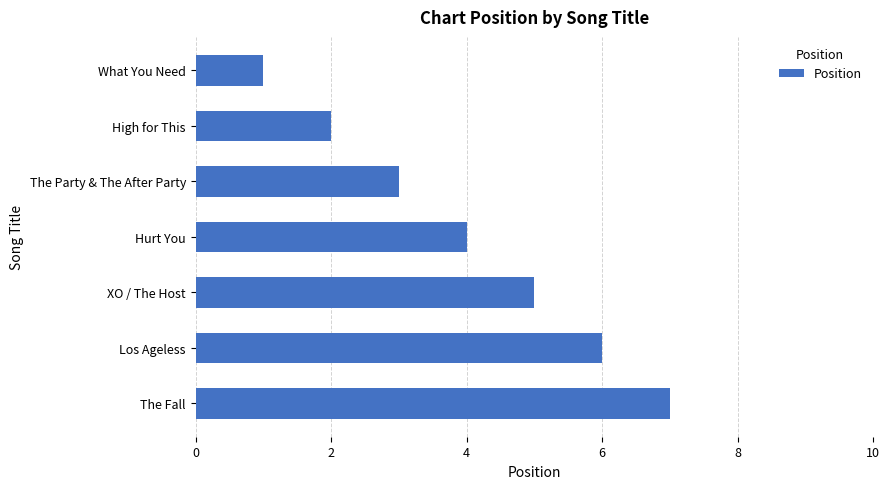

What is the difference between the second highest and minimum values?

5